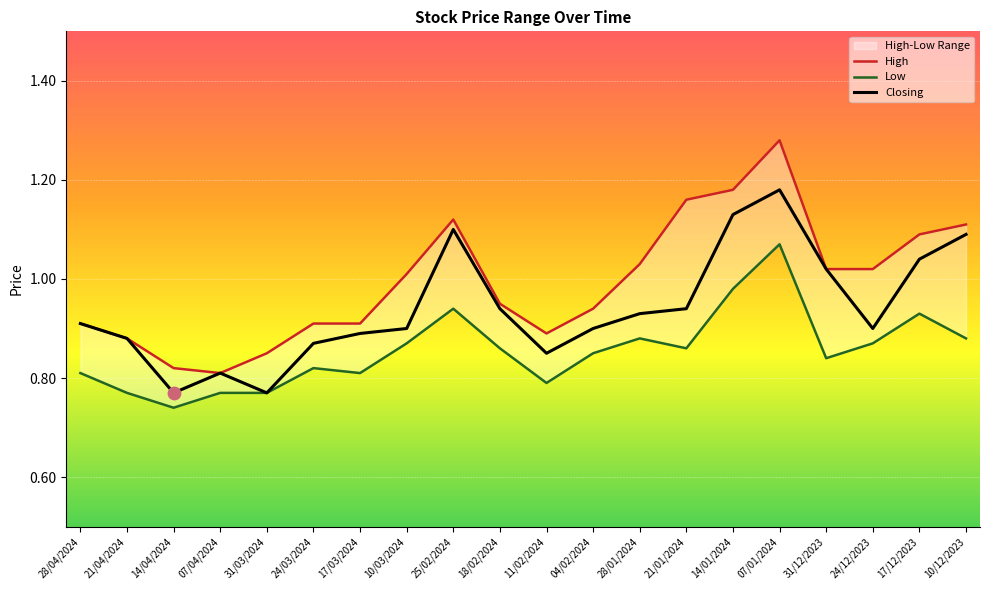

Is the value of Low at 21/01/2024 greater than the value of Closing at 07/01/2024?

No